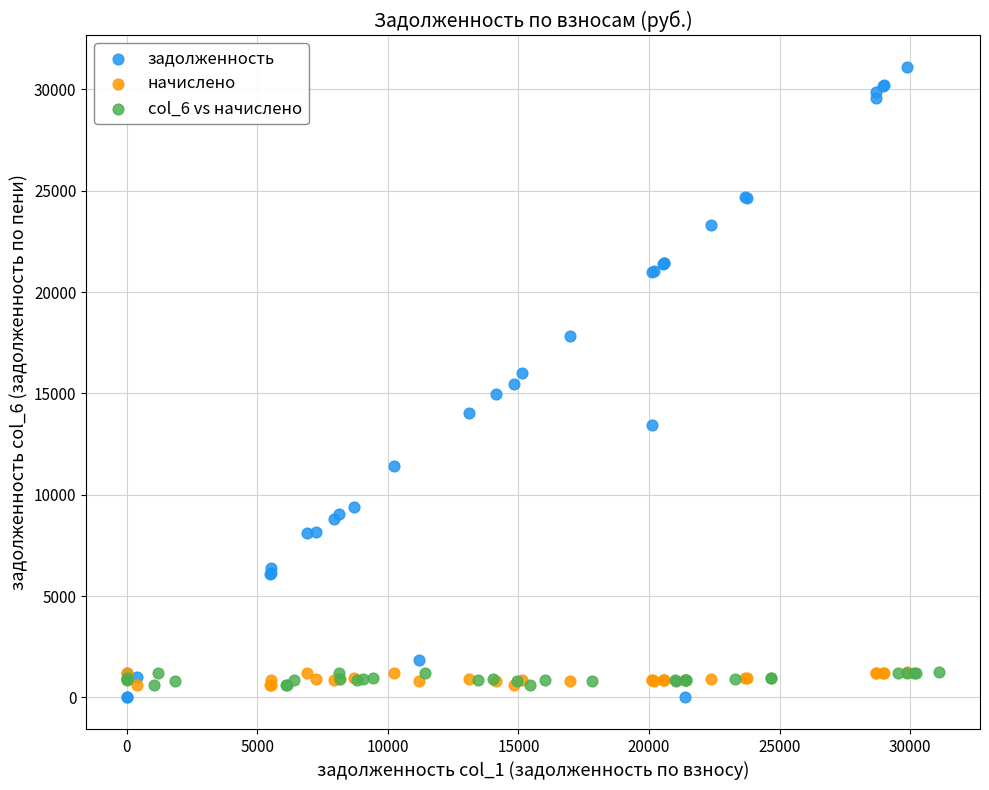

What are all the series names shown in the legend?

задолженность, начислено, col_6 vs начислено